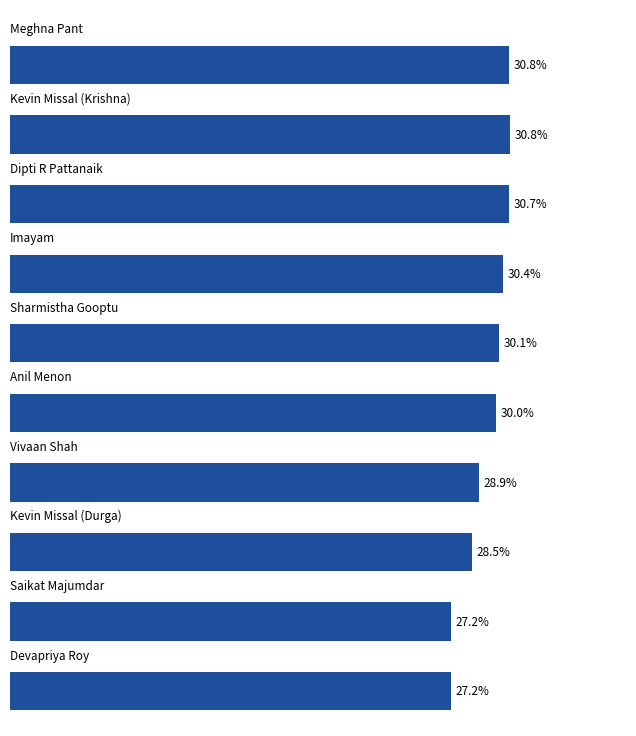

What is the minimum value shown in the chart?

27.2